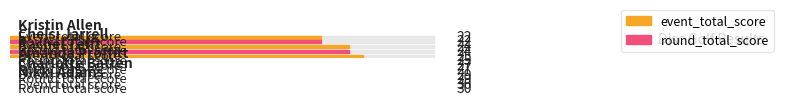

What is the label of the 4th bar from the right?

Rachel Tefft